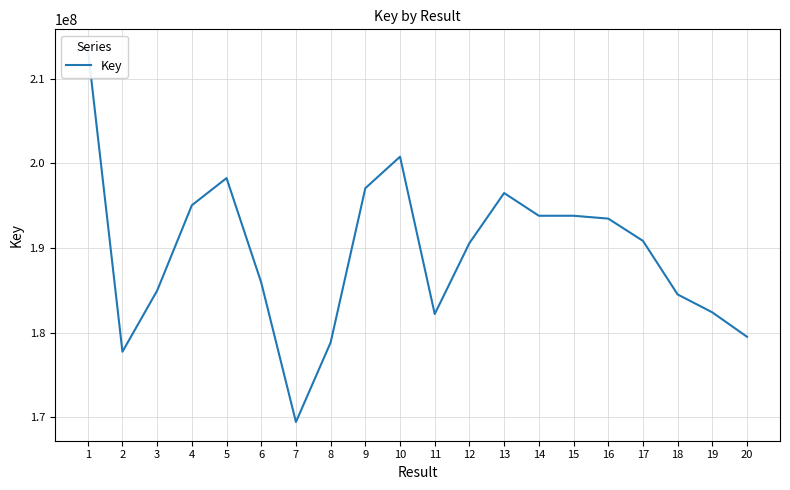

What is the sum of the values at 10 and 3?

385740048